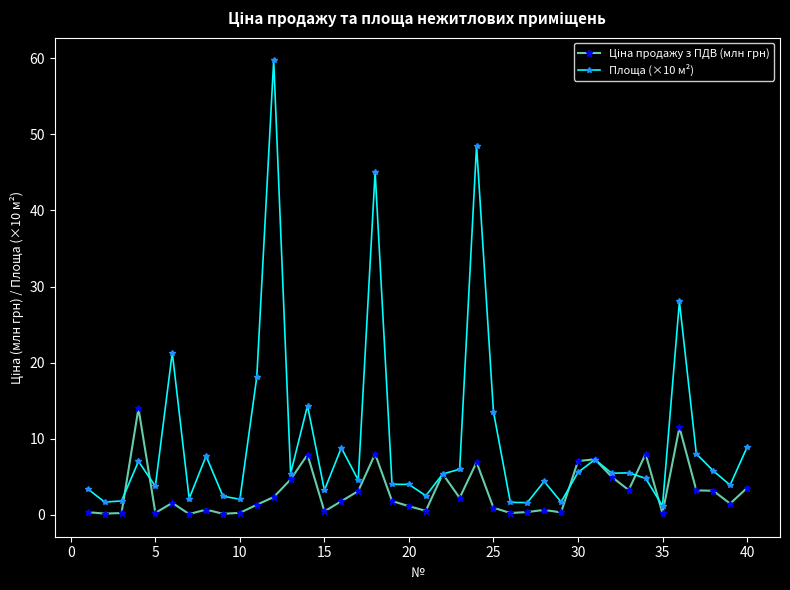

At how many categories does at least one series exceed 37?

3